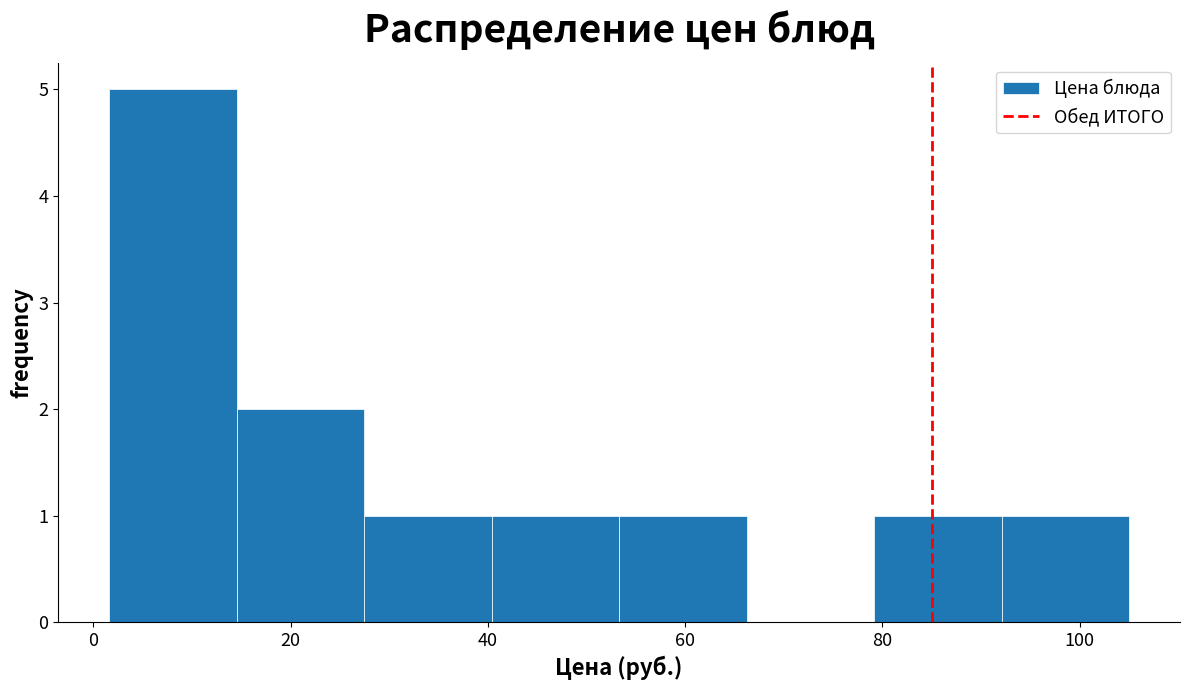

Which range on the x-axis has the tallest bar?

2 to 14